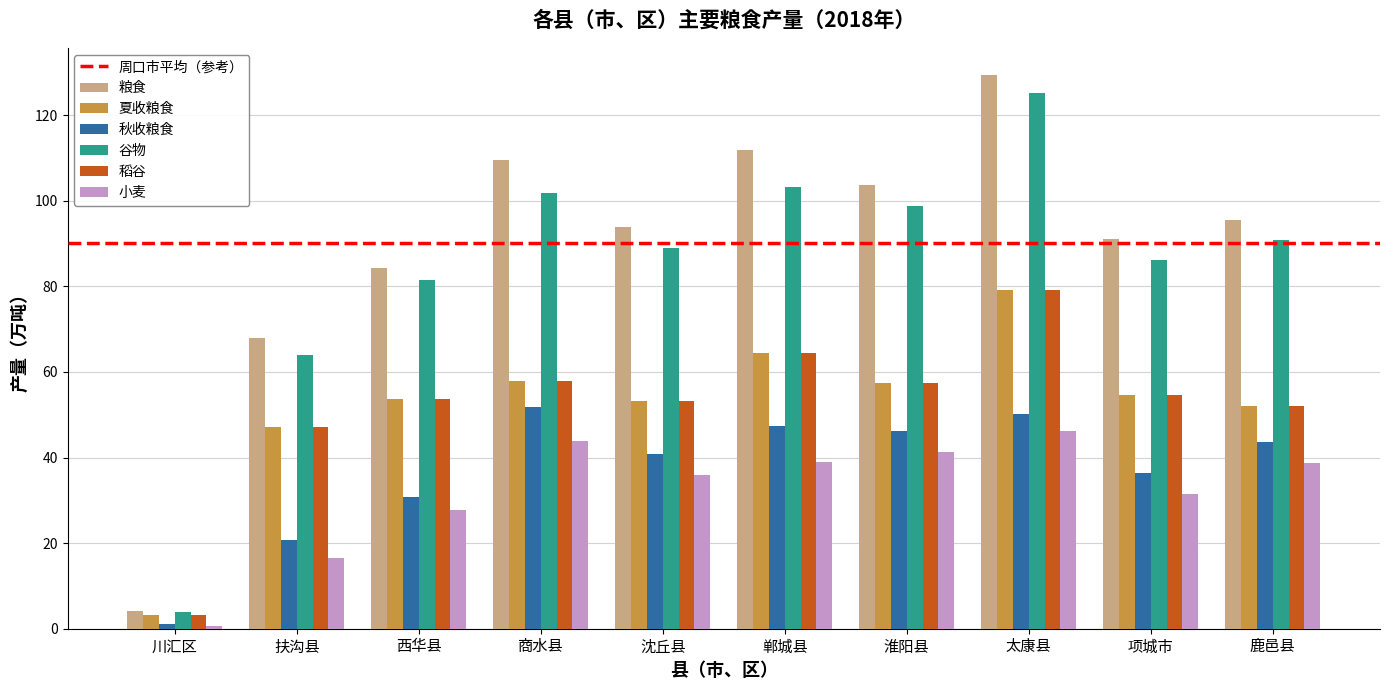

What is the smallest value displayed?

0.7